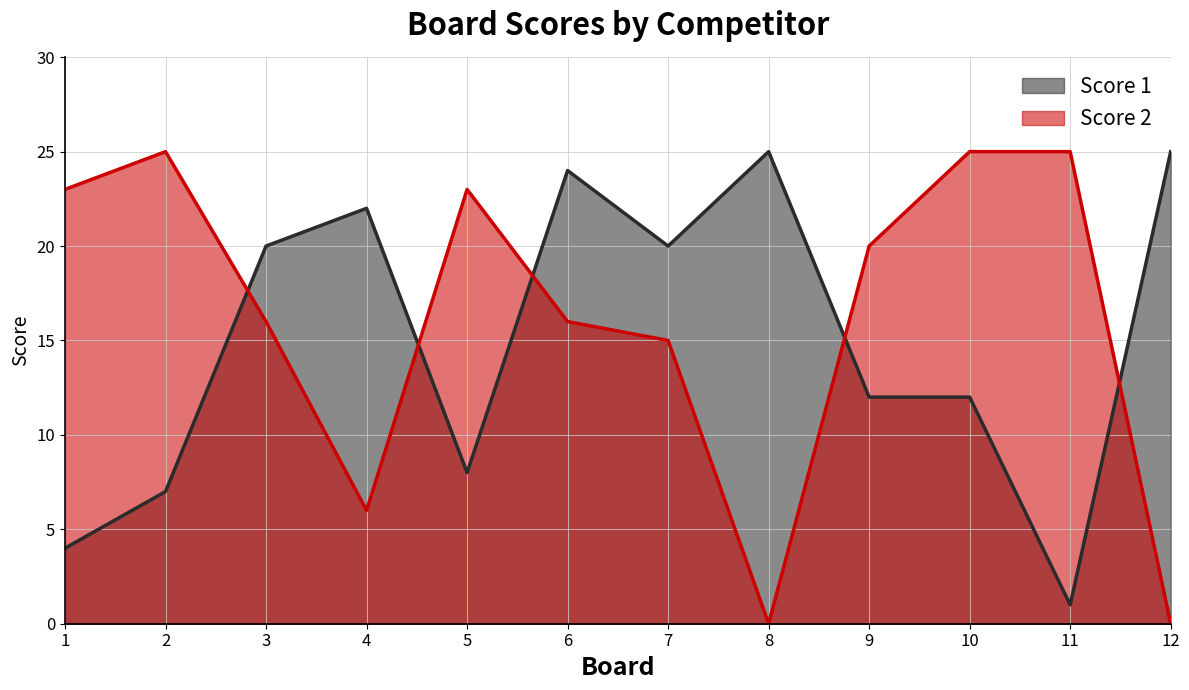

At 7, list the series in order from smallest to largest.

Score 2, Score 1